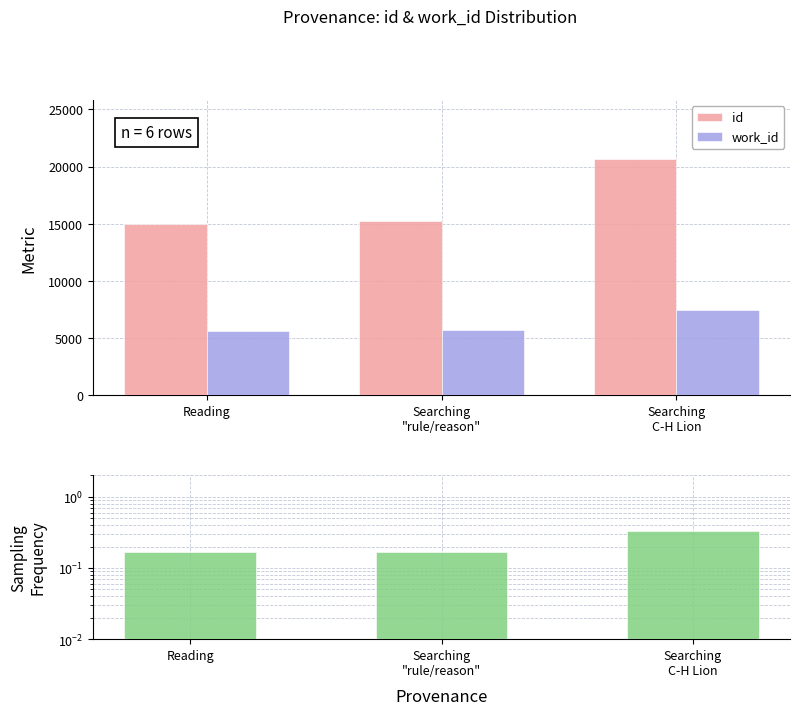

List the labels in order of Sampling Frequency value, largest first.

Searching
C-H Lion, Reading, Searching
"rule/reason"